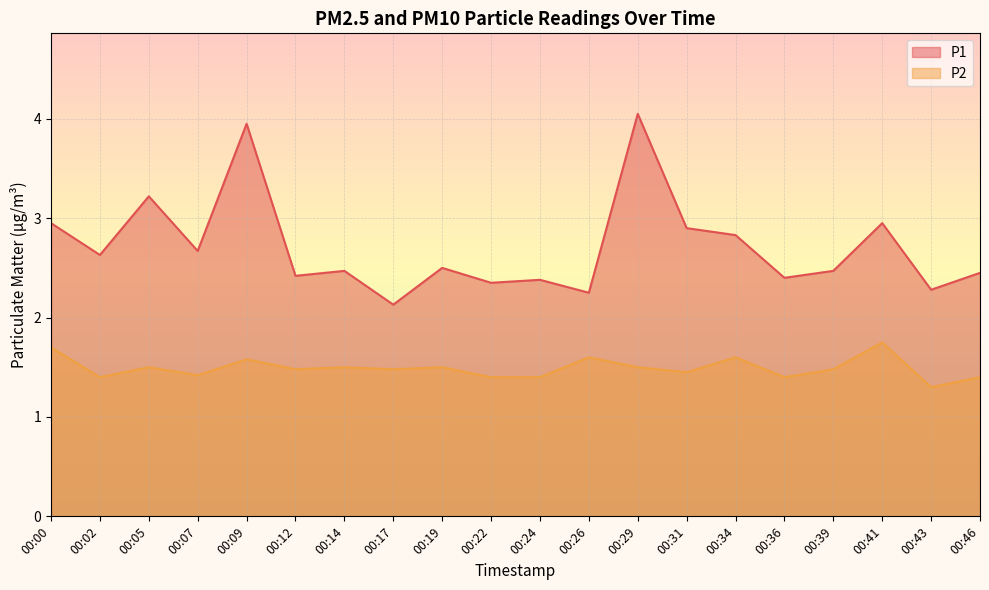

In P1, how many points are lower than both neighbors (excluding endpoints)?

8